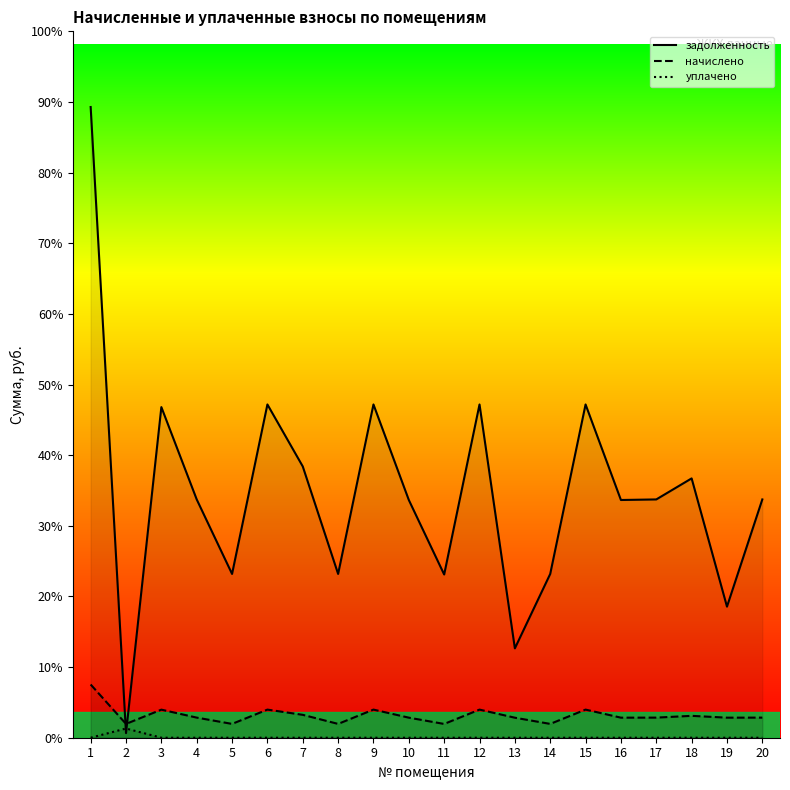

Between 20 and 16, which is larger?

20